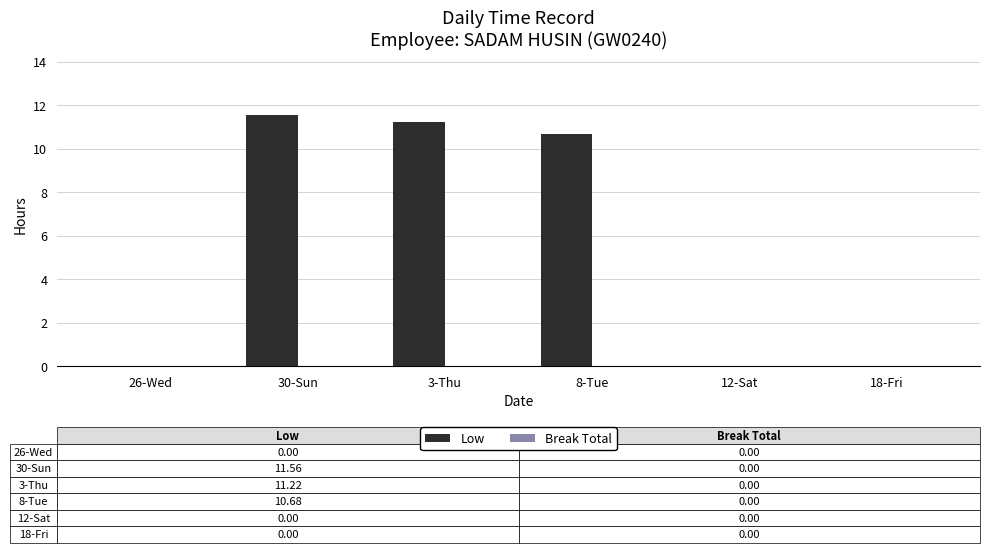

Reading left to right, transcribe all the data shown in this chart.

26-Wed=0.0	30-Sun=11.6	3-Thu=11.2	8-Tue=10.7	12-Sat=0.0	18-Fri=0.0